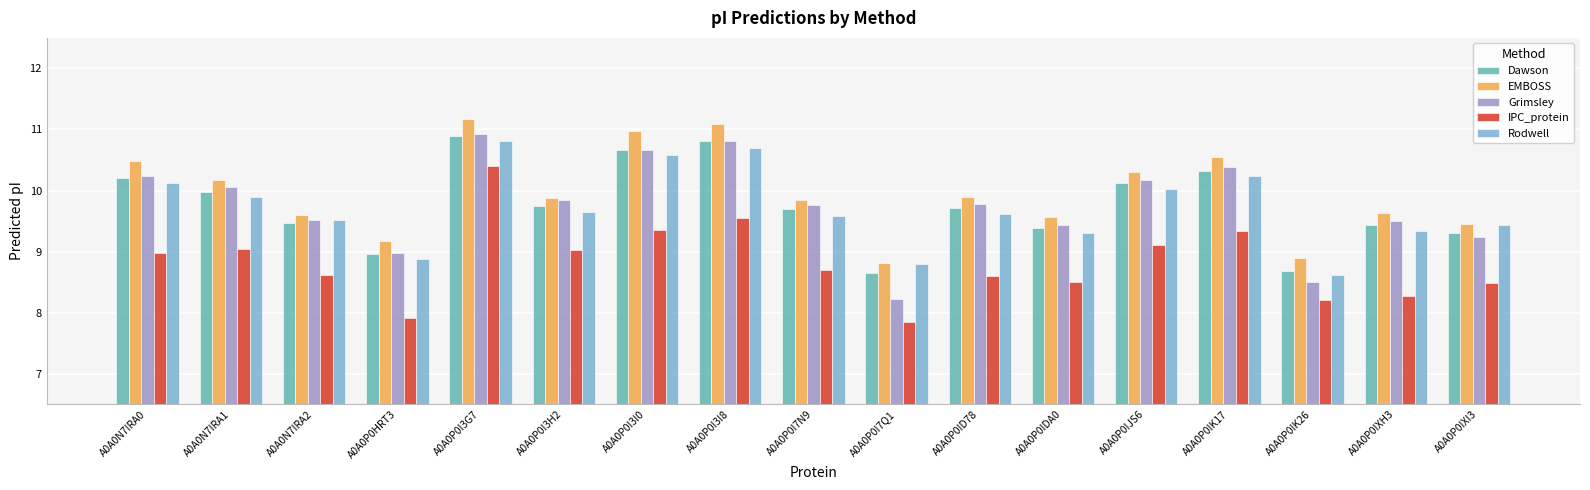

Is the value of EMBOSS at A0A0P0I3I8 greater than the value of Dawson at A0A0P0I3I0?

Yes